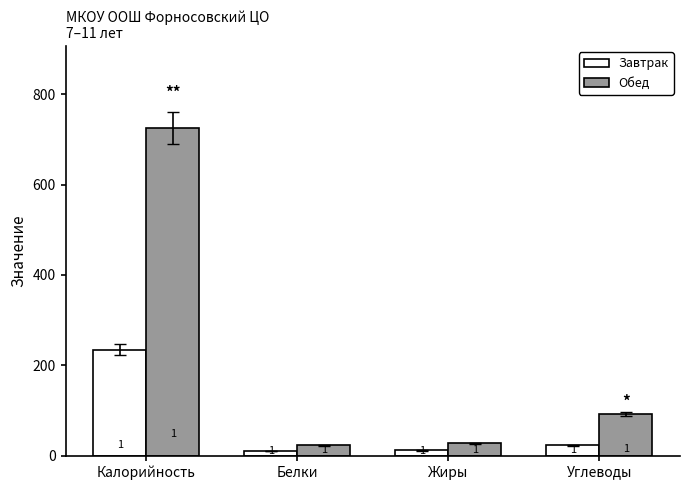

Reading right to left, what are all the values shown in this chart?

Завтрак: 23.7	12.2	11.0	234.6
Обед: 93.1	27.4	23.3	725.2